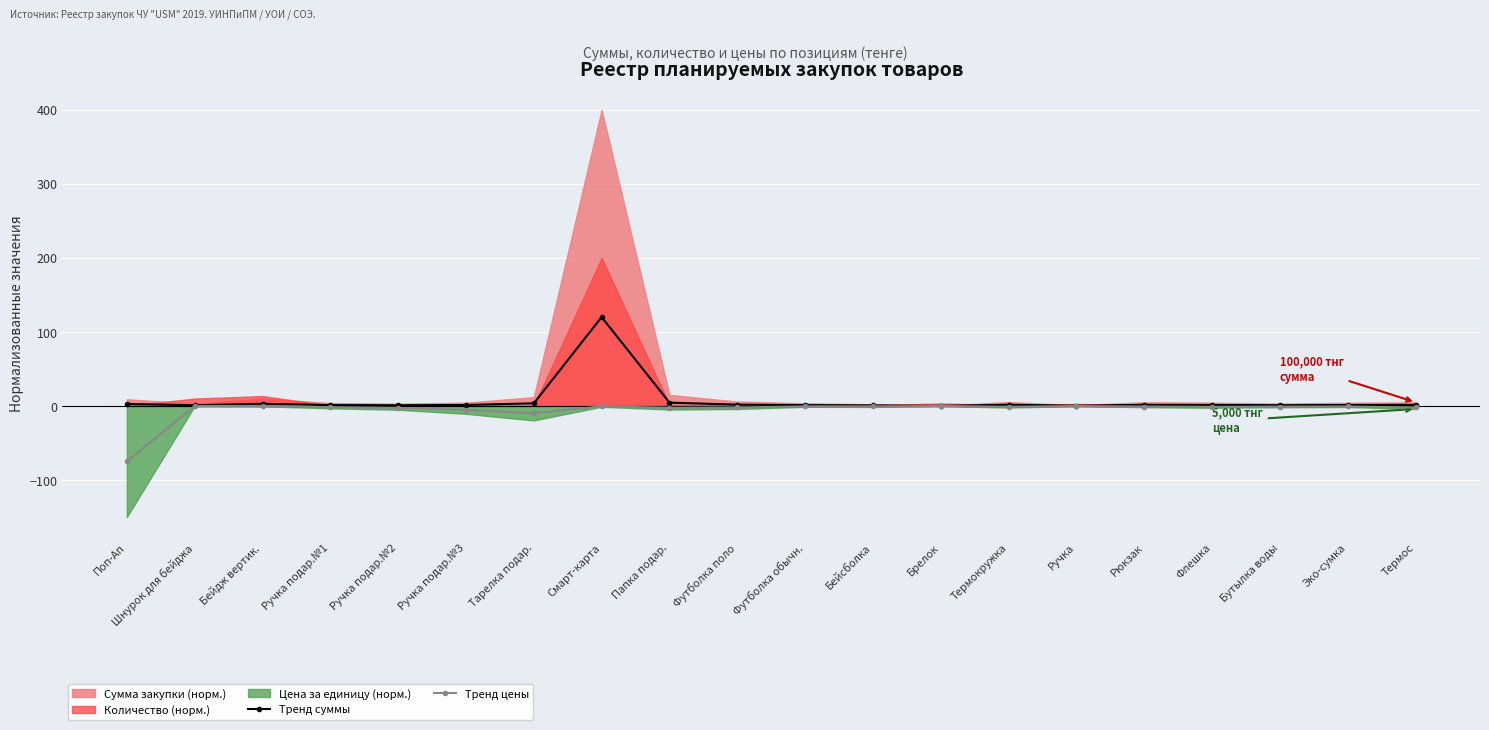

What is the total value across all series at Бутылка воды?

0.1